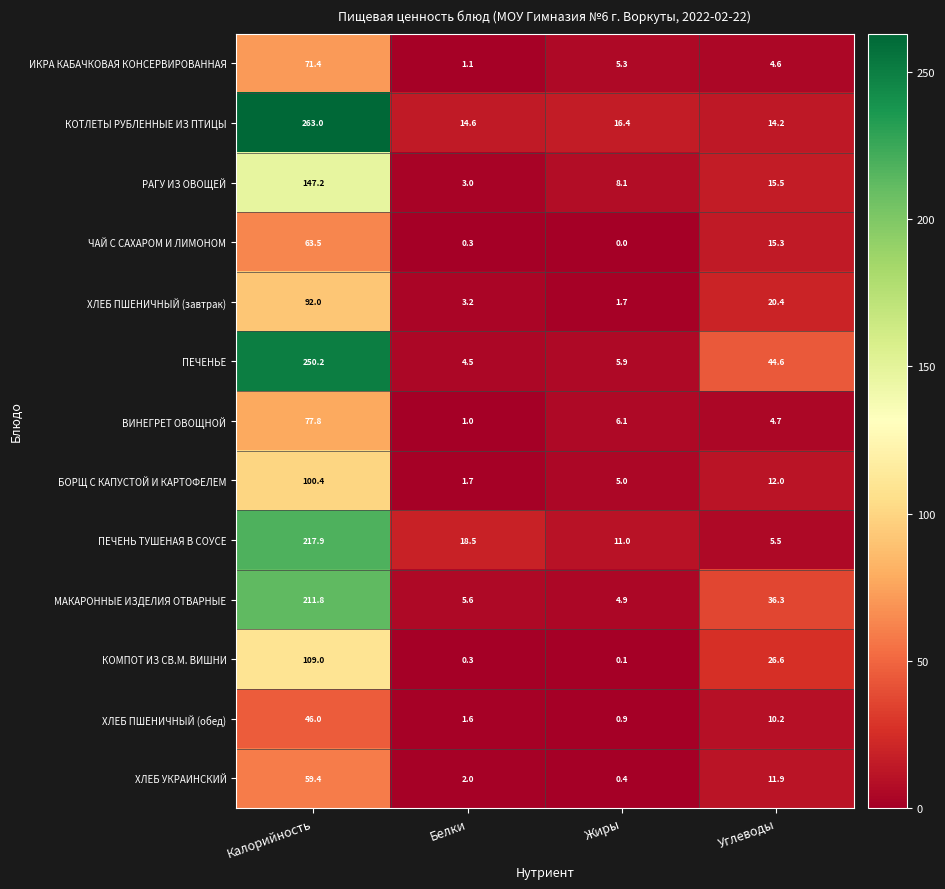

Count the number of data series in this chart.

13